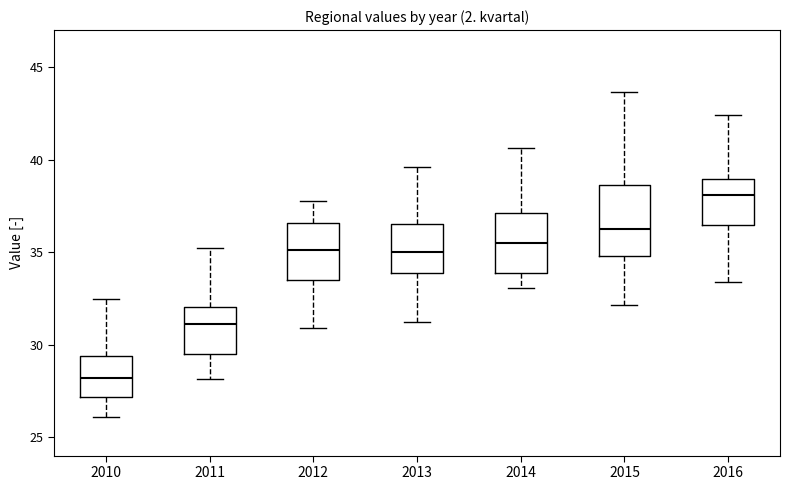

Which box is the tallest, from its lower edge to its upper edge?

2015